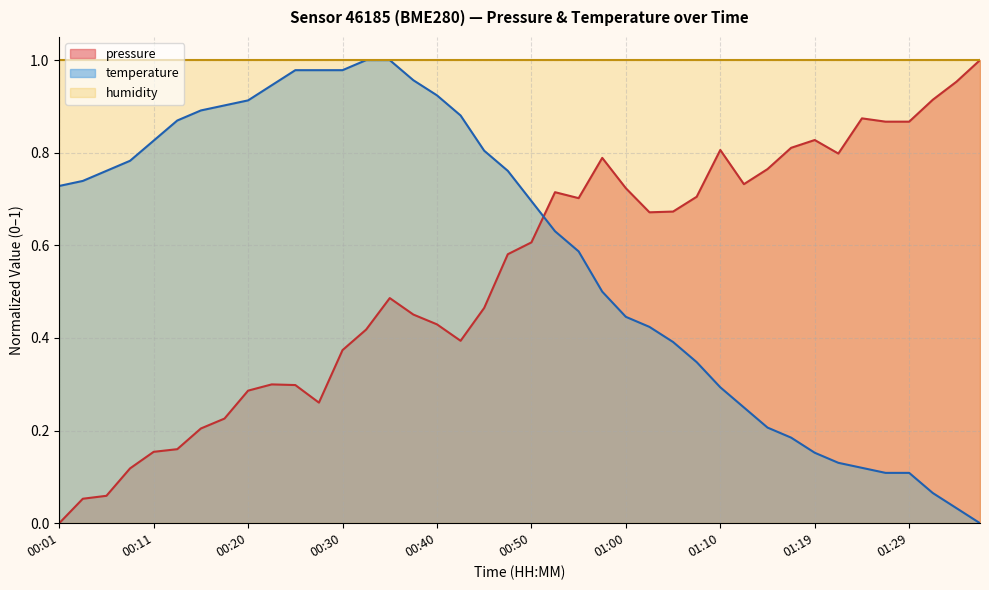

The value of pressure at 00:28 is 0.4. True or false?

False